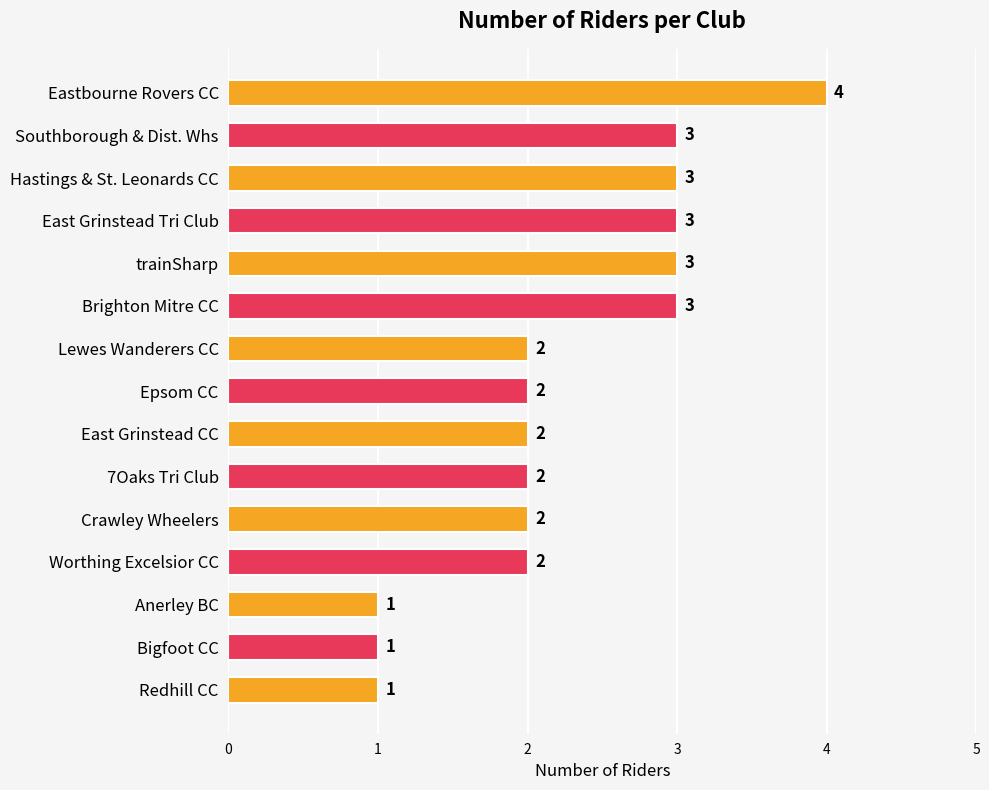

What is the average value?

2